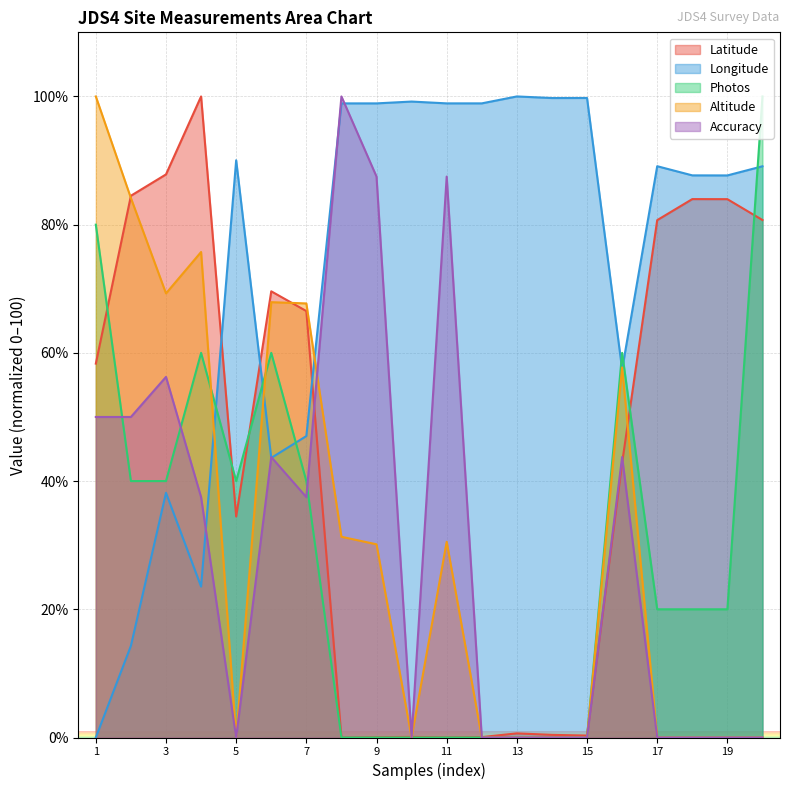

At which category does the chart reach its minimum across all series?

8